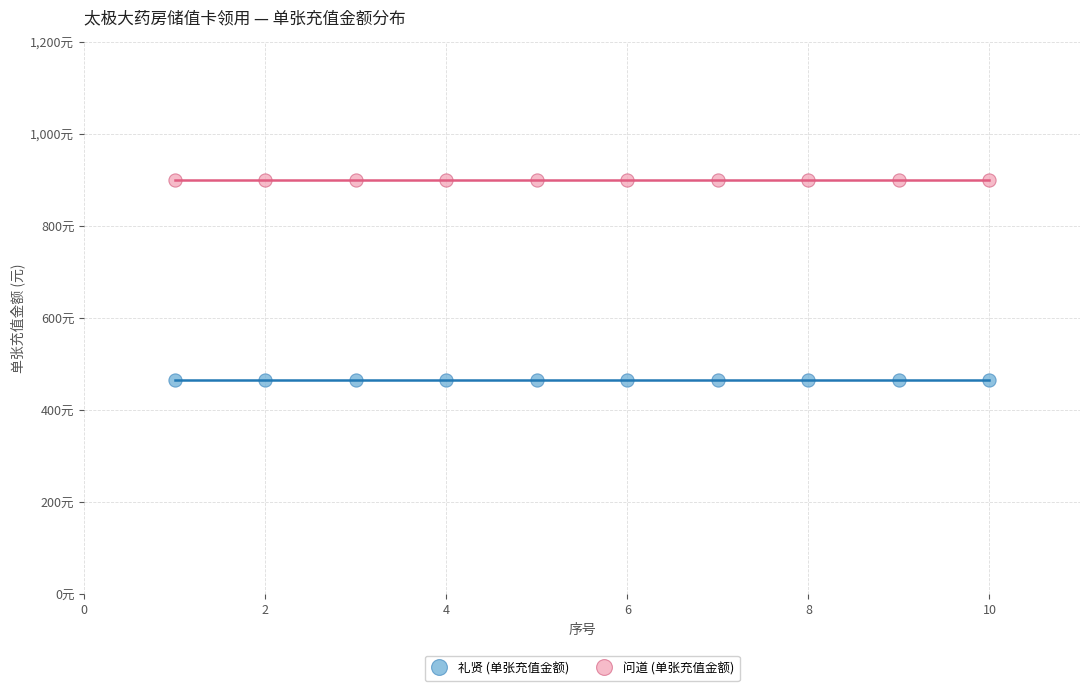

What are all the series names shown in the legend?

礼贤 (单张充值金额), 问道 (单张充值金额)